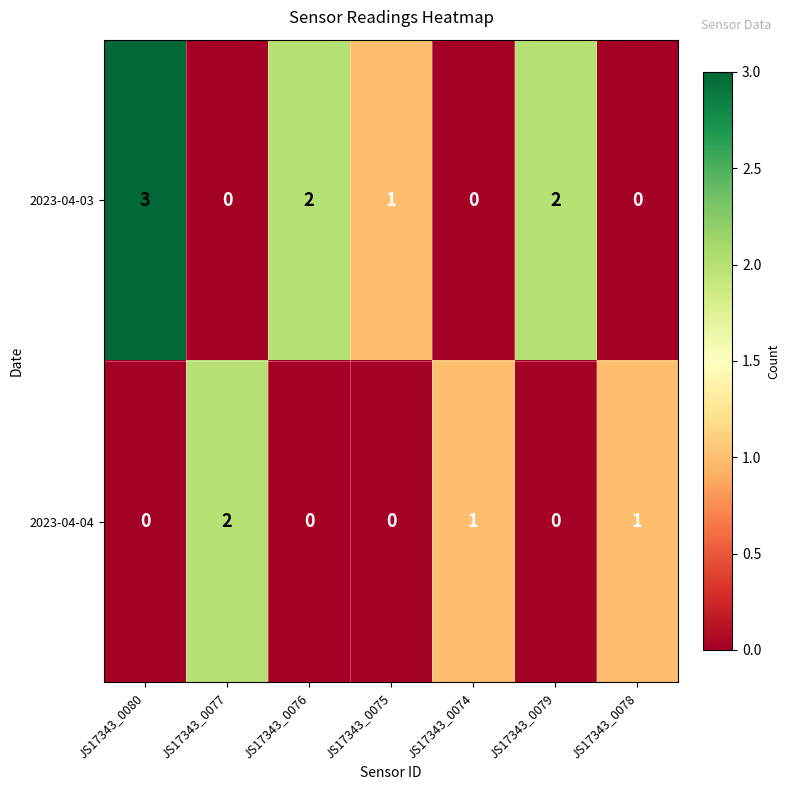

Reading right to left, list all the values displayed in this chart.

2023-04-03: JS17343_0078=0	JS17343_0079=2	JS17343_0074=0	JS17343_0075=1	JS17343_0076=2	JS17343_0077=0	JS17343_0080=3
2023-04-04: JS17343_0078=1	JS17343_0079=0	JS17343_0074=1	JS17343_0075=0	JS17343_0076=0	JS17343_0077=2	JS17343_0080=0